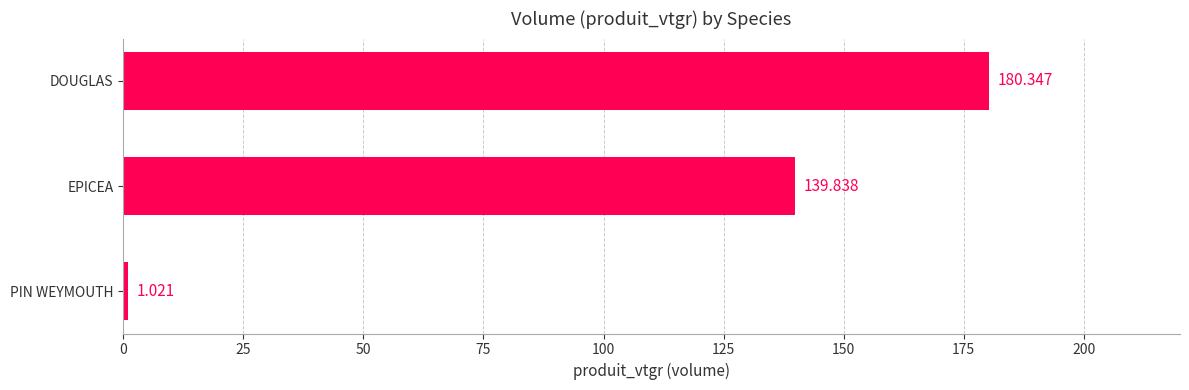

List the labels in order of value, largest first.

DOUGLAS, EPICEA, PIN WEYMOUTH